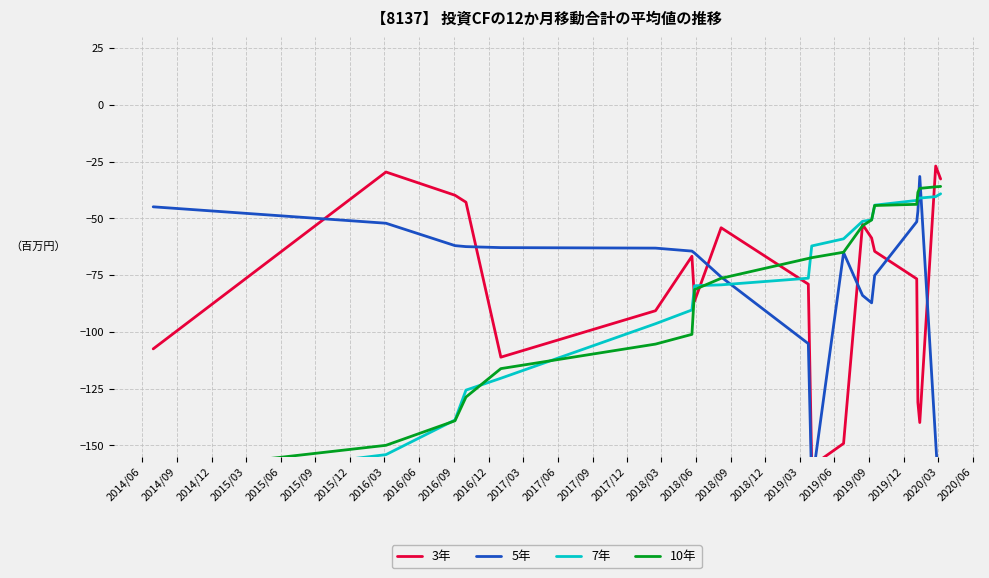

The value of 7年 at 2017/03 is -79.4. True or false?

False